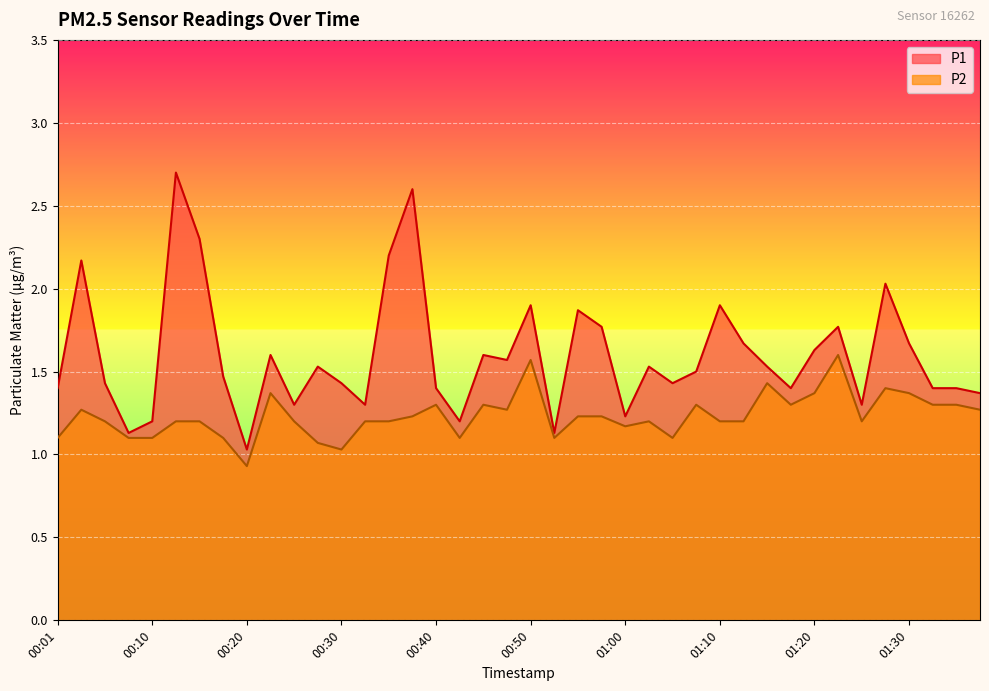

Rank the categories by P1 value from lowest to highest.

00:20, 00:08, 00:53, 00:10, 00:43, 01:00, 00:25, 00:33, 01:25, 01:37, 00:01, 00:40, 01:17, 01:32, 01:35, 00:05, 00:30, 01:05, 00:18, 01:08, 00:28, 01:03, 01:15, 00:48, 00:23, 00:45, 01:20, 01:12, 01:30, 00:58, 01:22, 00:55, 00:50, 01:10, 01:27, 00:03, 00:35, 00:15, 00:38, 00:13